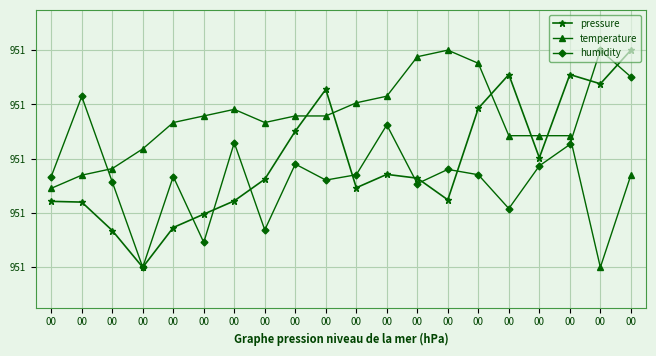

What is the spread (max minus min) of values at 00?

3.1